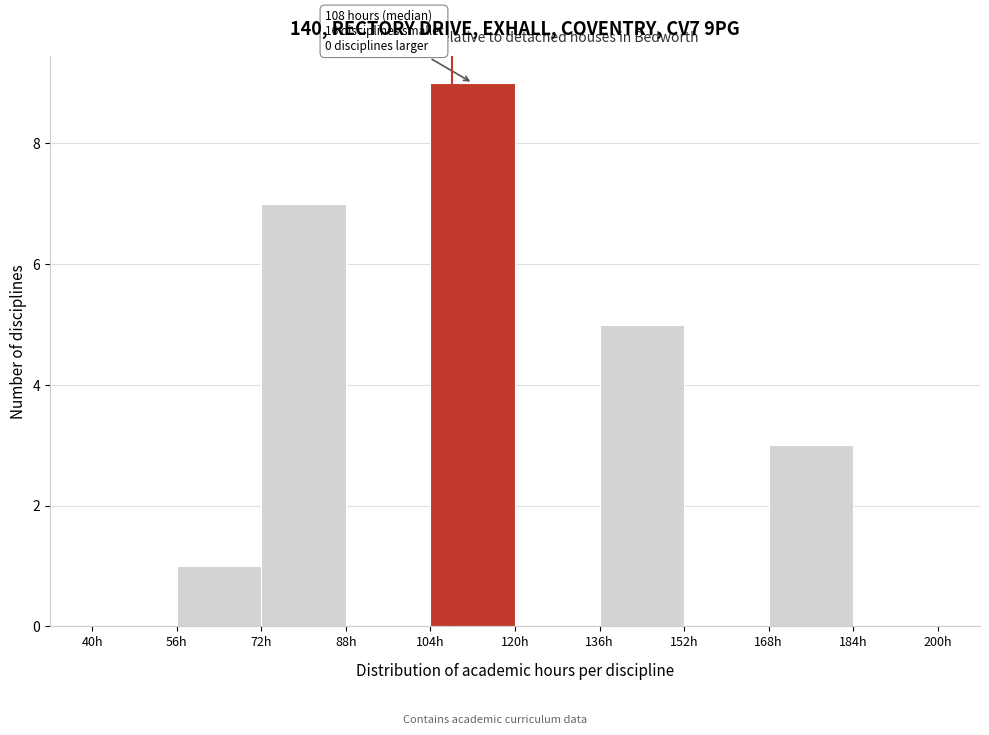

Which range on the x-axis has the tallest bar?

104 to 120